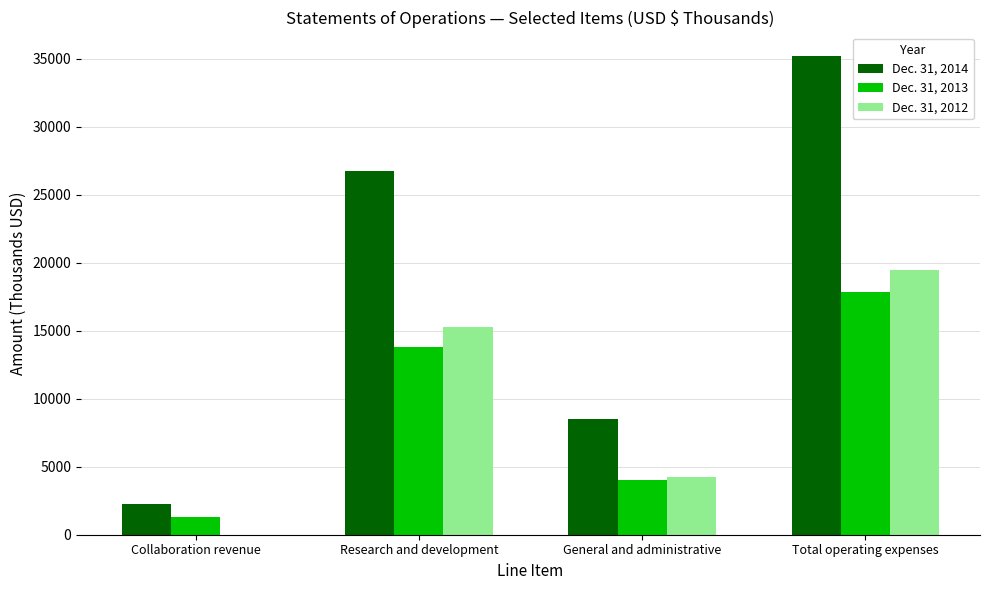

True or false: Dec. 31, 2012 has a value of 1008 at General and administrative.

False